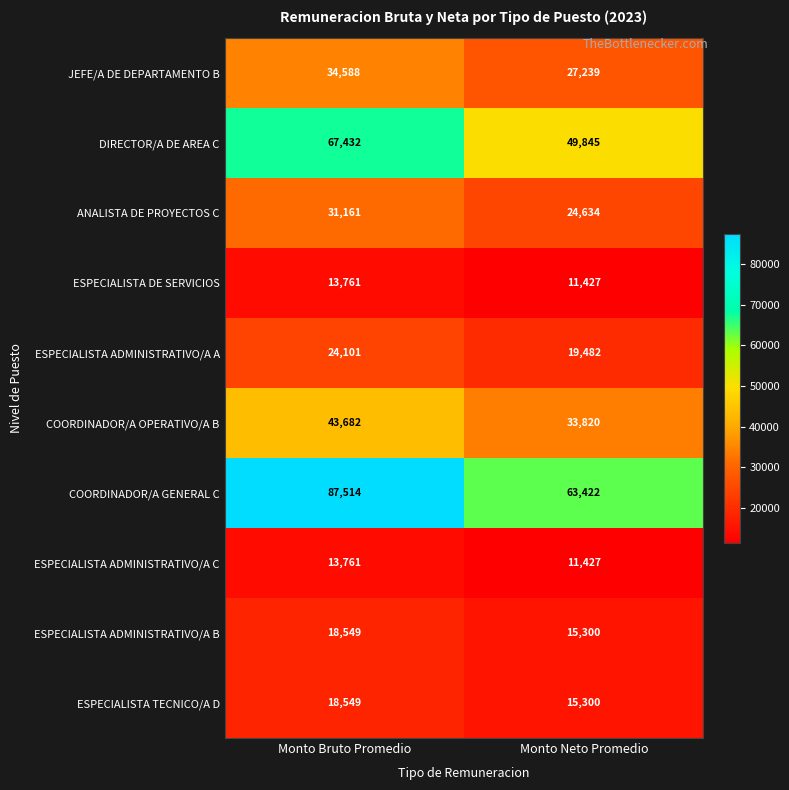

What is the sum of all ESPECIALISTA ADMINISTRATIVO/A B values?

33849